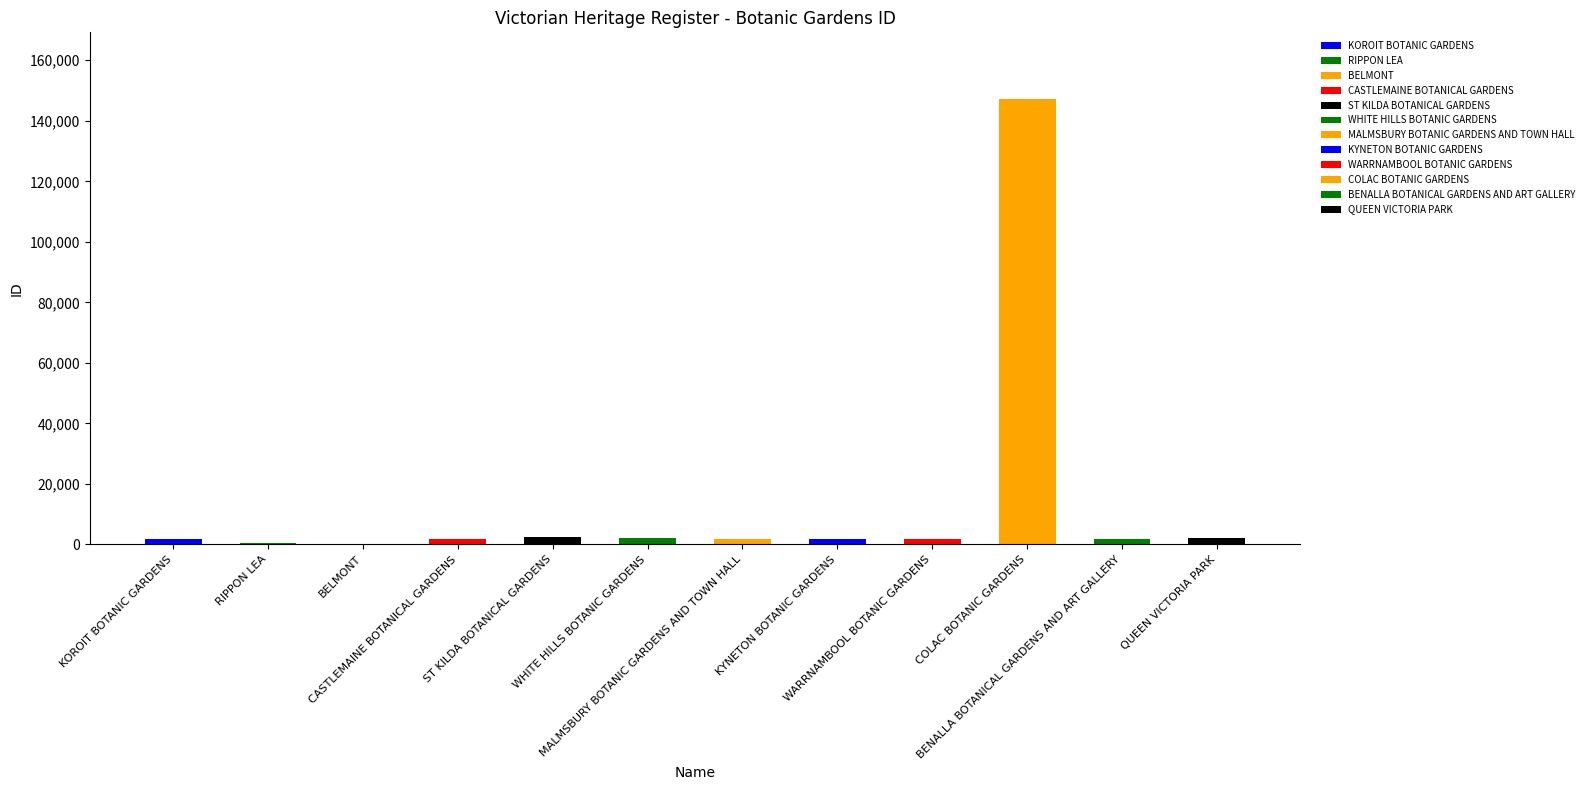

Reading left to right, what are all the values shown in this chart?

1876	427	95	1791	2410	1978	1863	1862	1877	147162	1772	1991